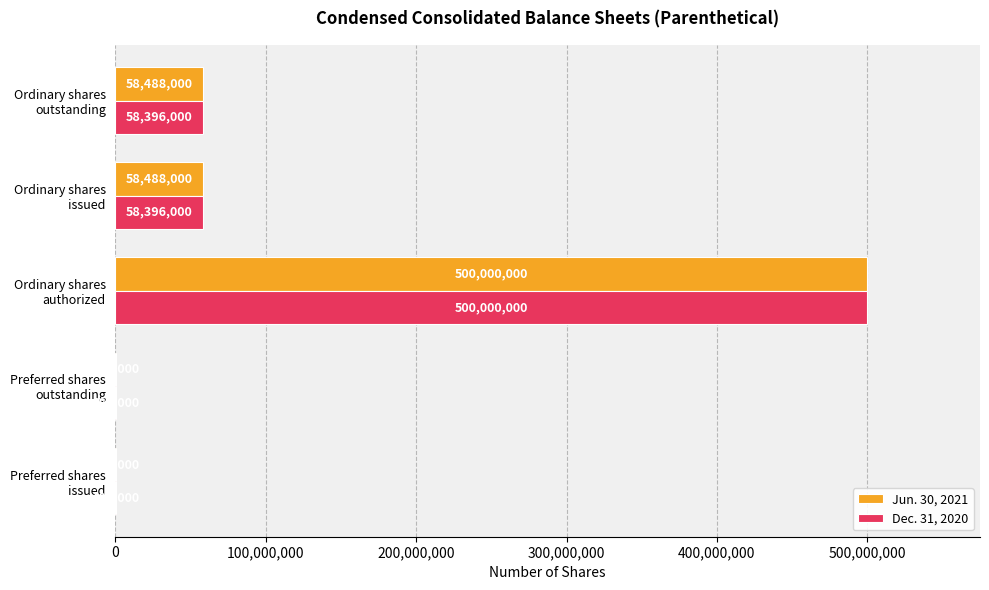

What is the maximum value for Jun. 30, 2021?

500000000